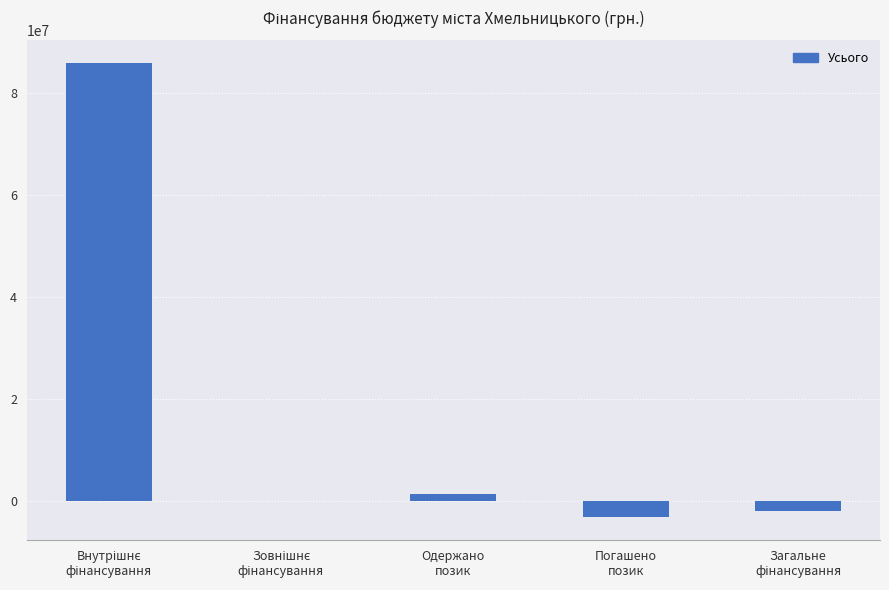

What is the greatest value displayed?

85903475.6